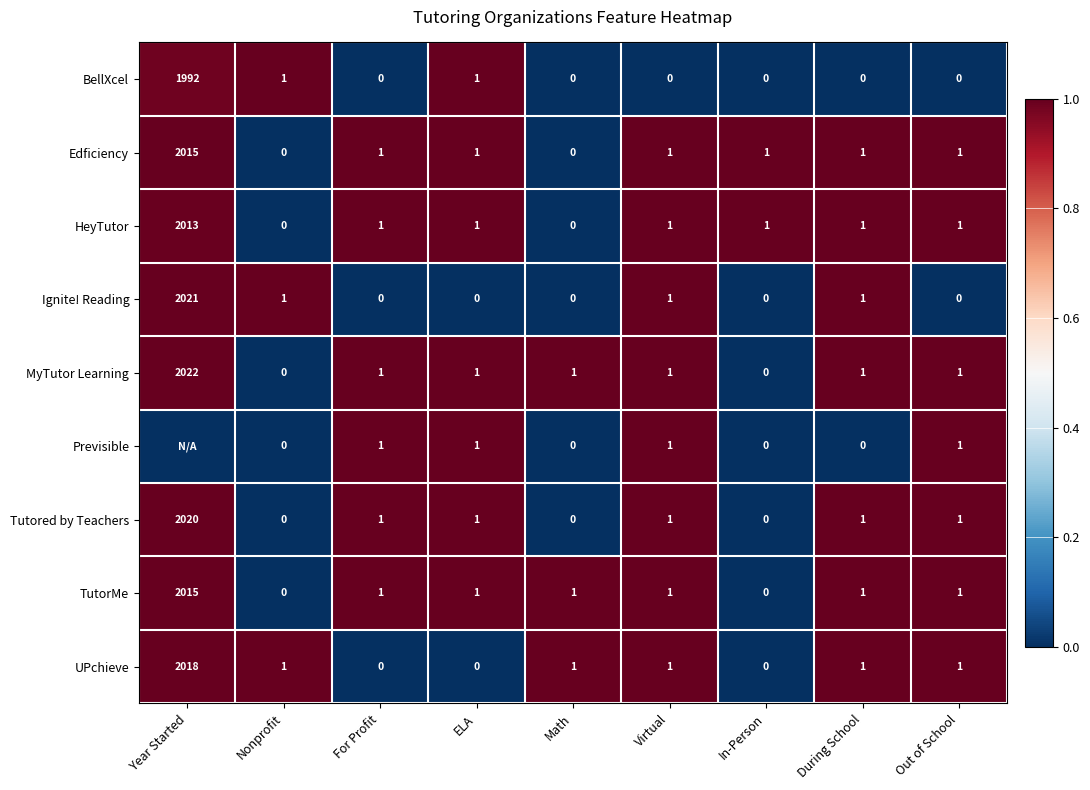

Where does the UPchieve series first go above 1?

Year Started